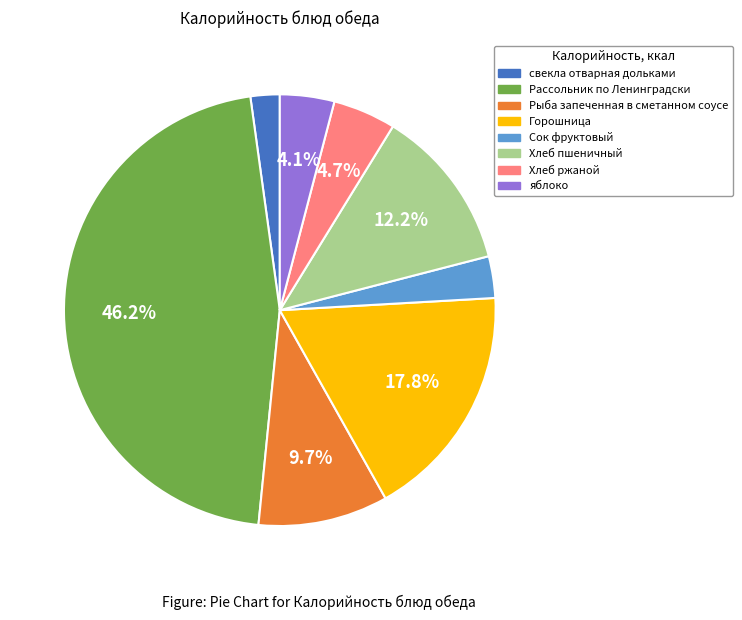

To the nearest percent, what is the difference between the Рыба запеченная в сметанном соусе and Сок фруктовый slice percentages?

7%